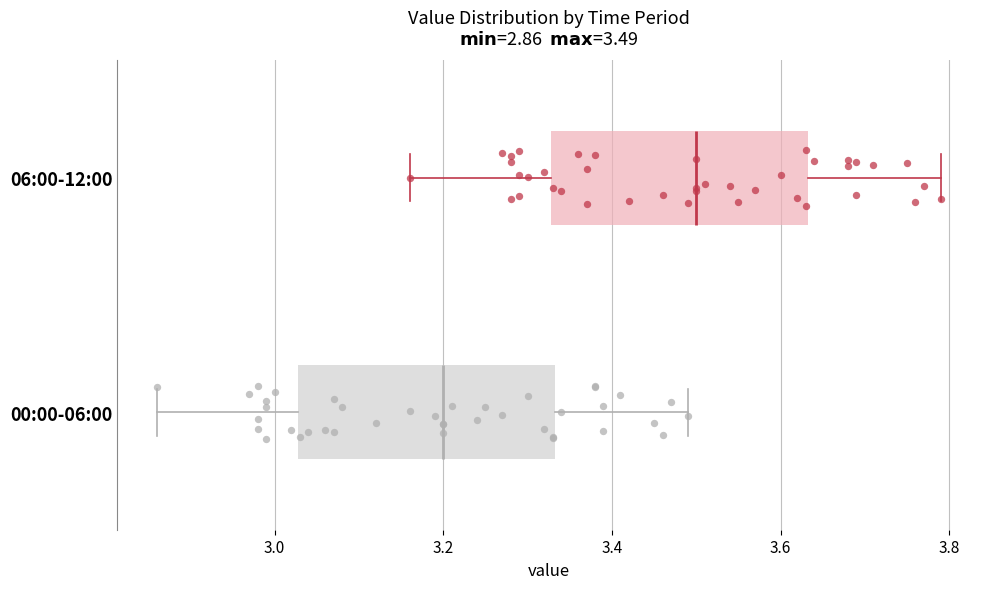

Which box's median line is the furthest to the right?

06:00-12:00